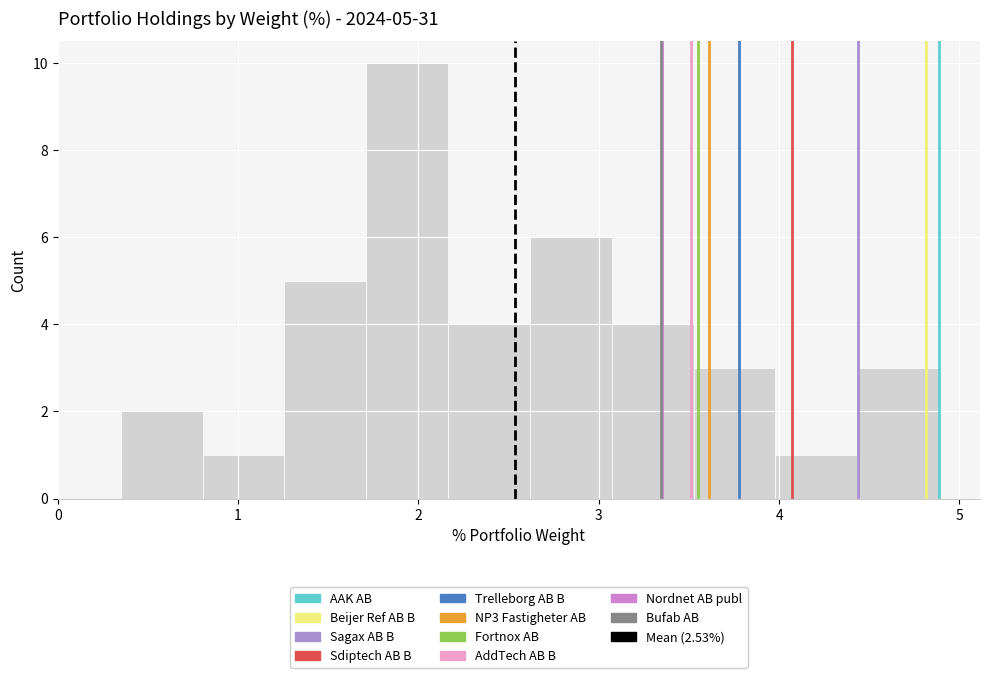

Over which range of the x-axis is the bar tallest?

1.7 to 2.2